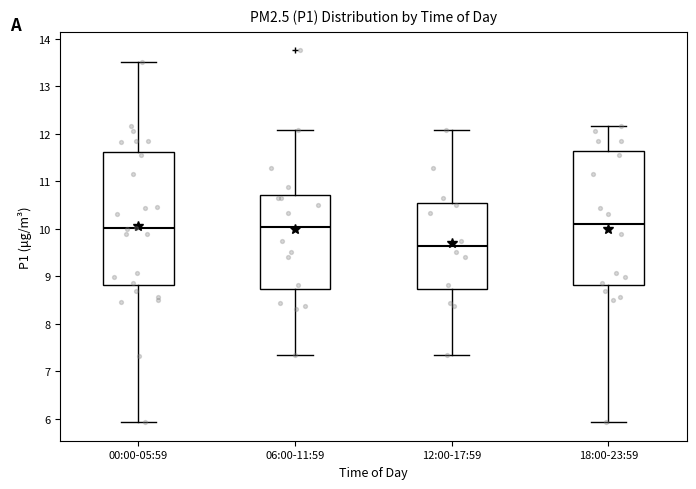

Reading left to right, transcribe this box plot: for each box, give where its median line is, the range the box spans, and where its two whiskers end, as read against the y-axis. The values are not printed on the chart, so give them approximately, as read against the axis.

00:00-05:59: median 10.0, box 8.8 to 11.6, whiskers 5.9 to 13.5
06:00-11:59: median 10.0, box 8.7 to 10.7, whiskers 7.4 to 12.1
12:00-17:59: median 9.6, box 8.7 to 10.5, whiskers 7.4 to 12.1
18:00-23:59: median 10.1, box 8.8 to 11.6, whiskers 5.9 to 12.2